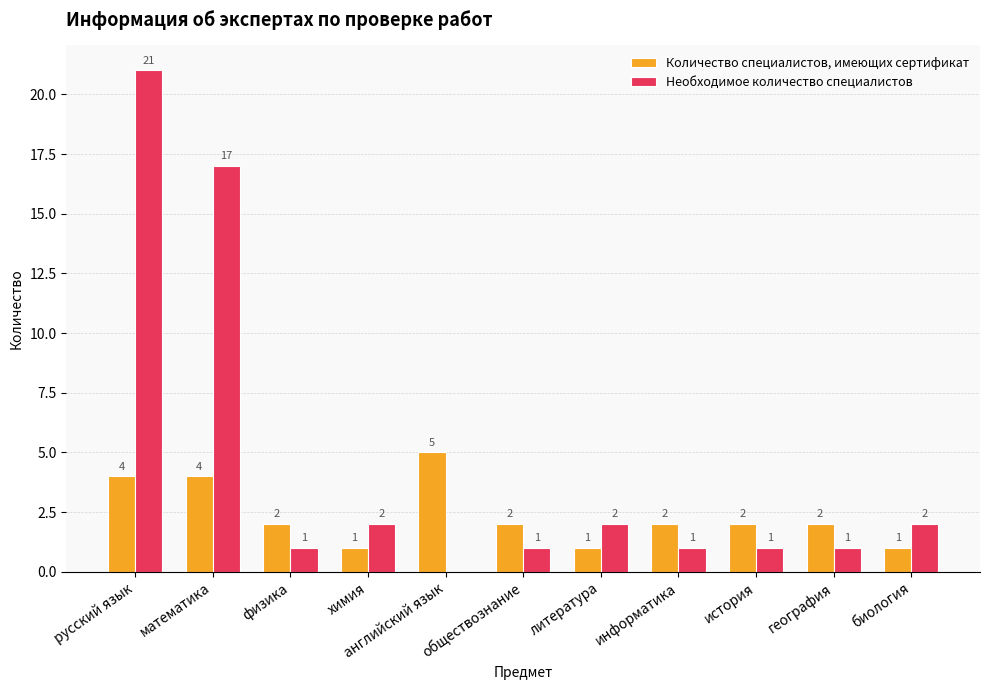

Which series has the widest spread of values?

Необходимое количество специалистов